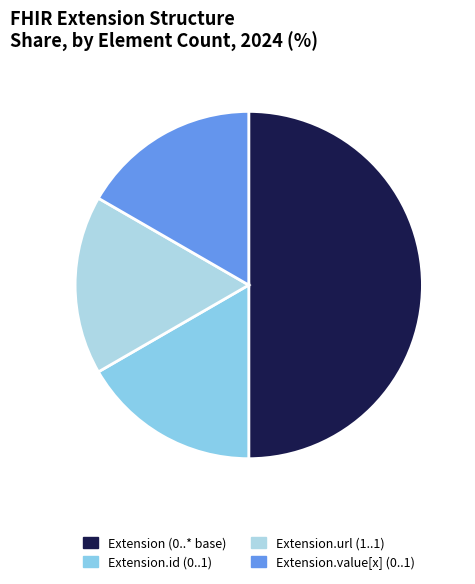

How many slices are in this pie chart?

4